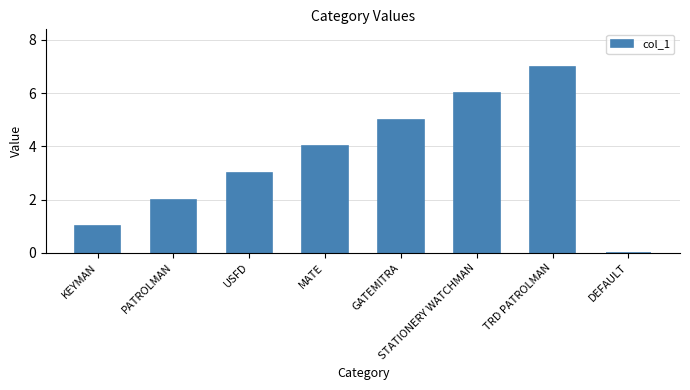

What is the sum of all values?

28